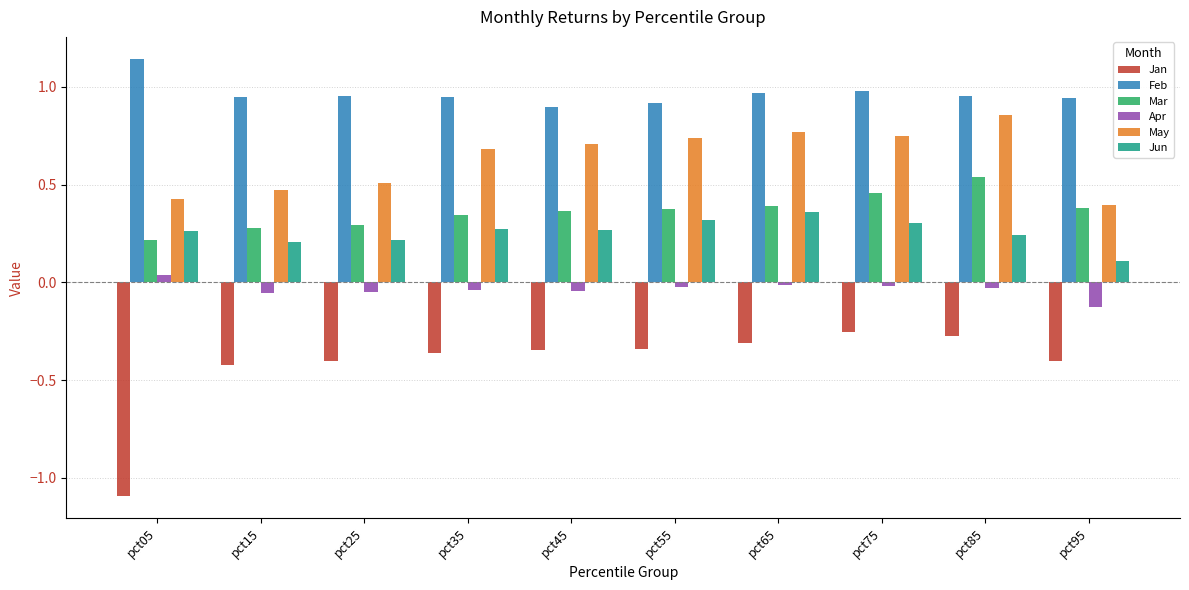

What is the difference between the second highest and second lowest values in the Feb series?

0.1